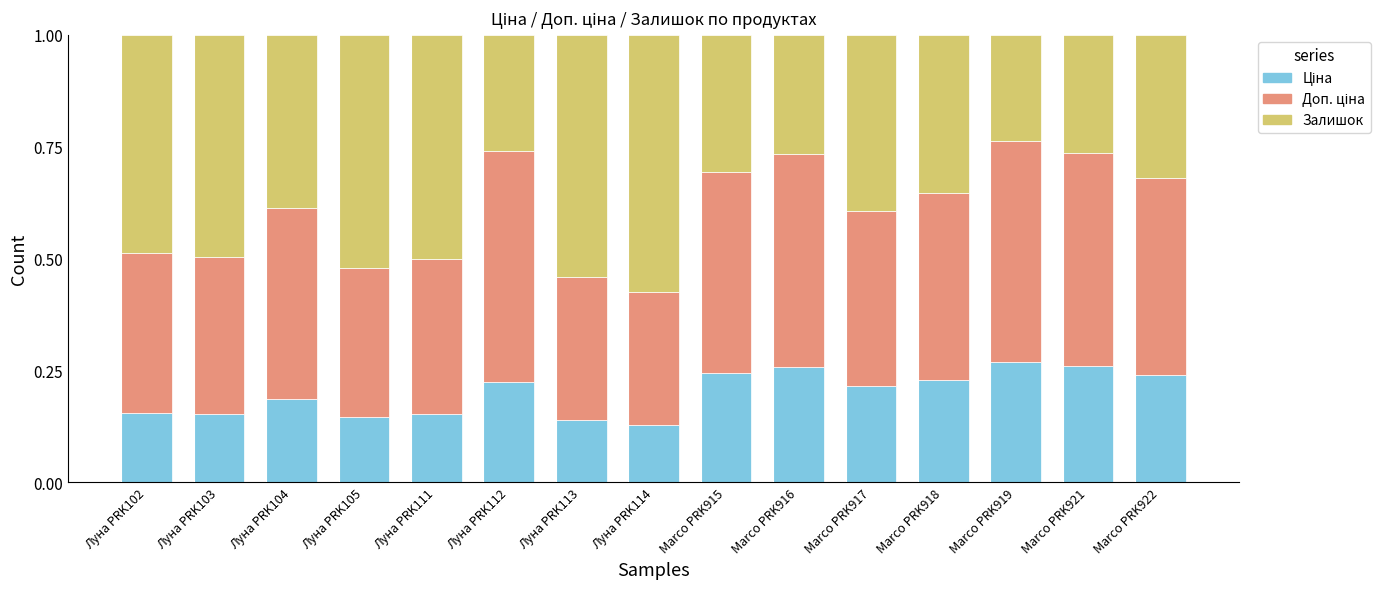

What is the total value across all series at Marco PRK917?

1.0